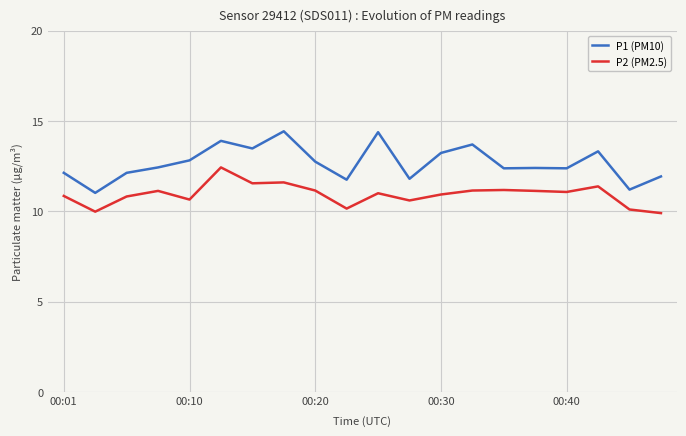

In P2 (PM2.5), how many points are higher than both neighbors (excluding endpoints)?

6